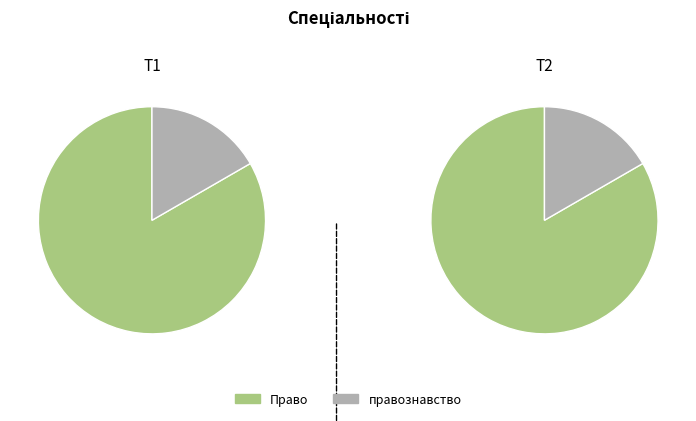

The правознавство slice represents 11% of the pie. True or false?

False